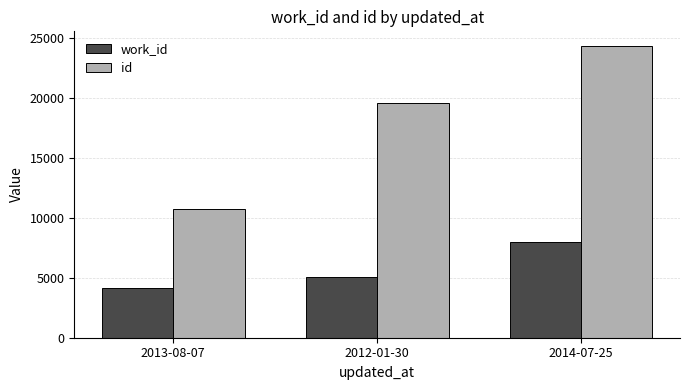

At how many categories does at least one series exceed 16749?

2